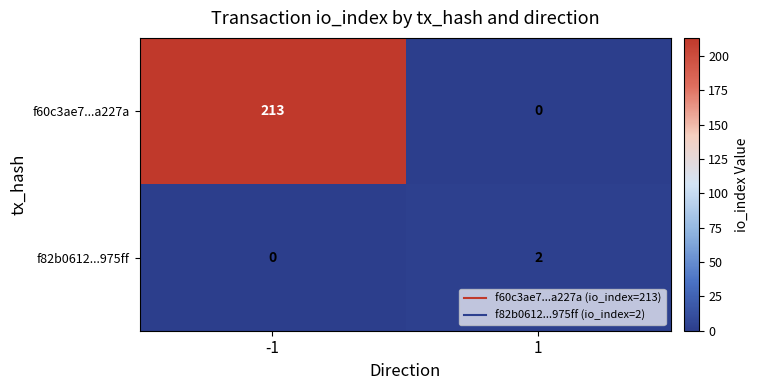

What is the difference between the f60c3ae7...a227a values at 1 and -1?

213